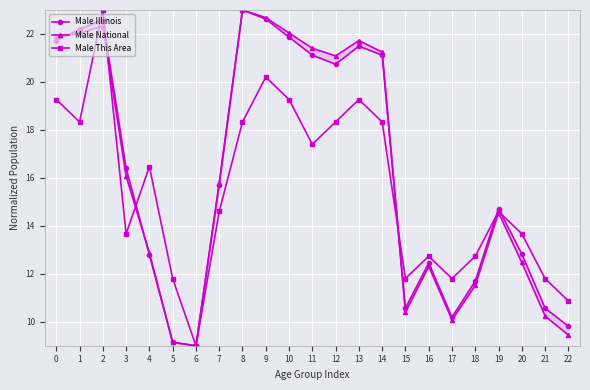

What is the highest value of the Male Illinois series?

23.0